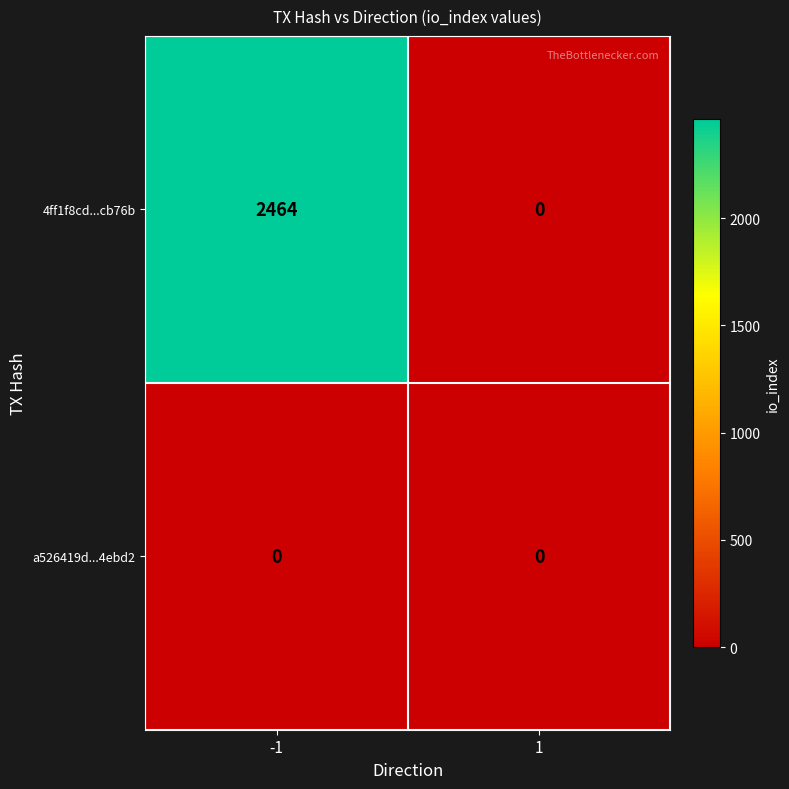

True or false: 4ff1f8cd...cb76b has a value of 0 at 1.

True